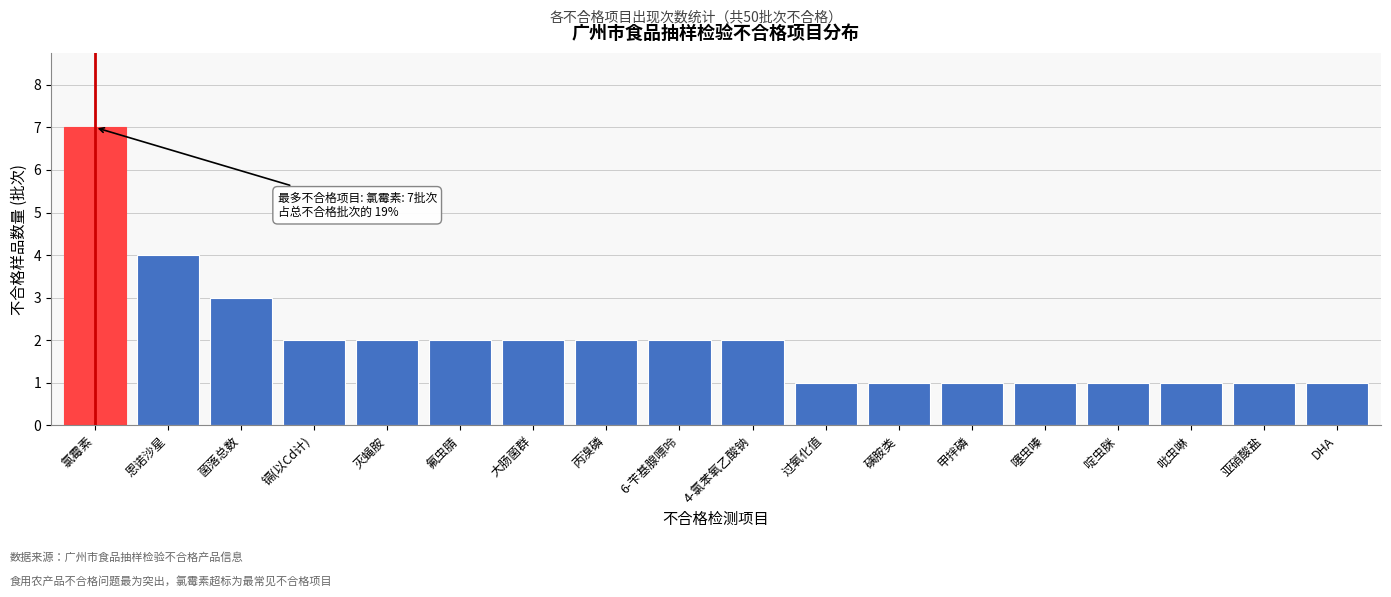

Reading left to right, transcribe all the data shown in this chart.

氯霉素=7	恩诺沙星=4	菌落总数=3	镉(以Cd计)=2	灭蝇胺=2	氟虫腈=2	大肠菌群=2	丙溴磷=2	6-苄基腺嘌呤=2	4-氯苯氧乙酸钠=2	过氧化值=1	磺胺类=1	甲拌磷=1	噻虫嗪=1	啶虫脒=1	吡虫啉=1	亚硝酸盐=1	DHA=1